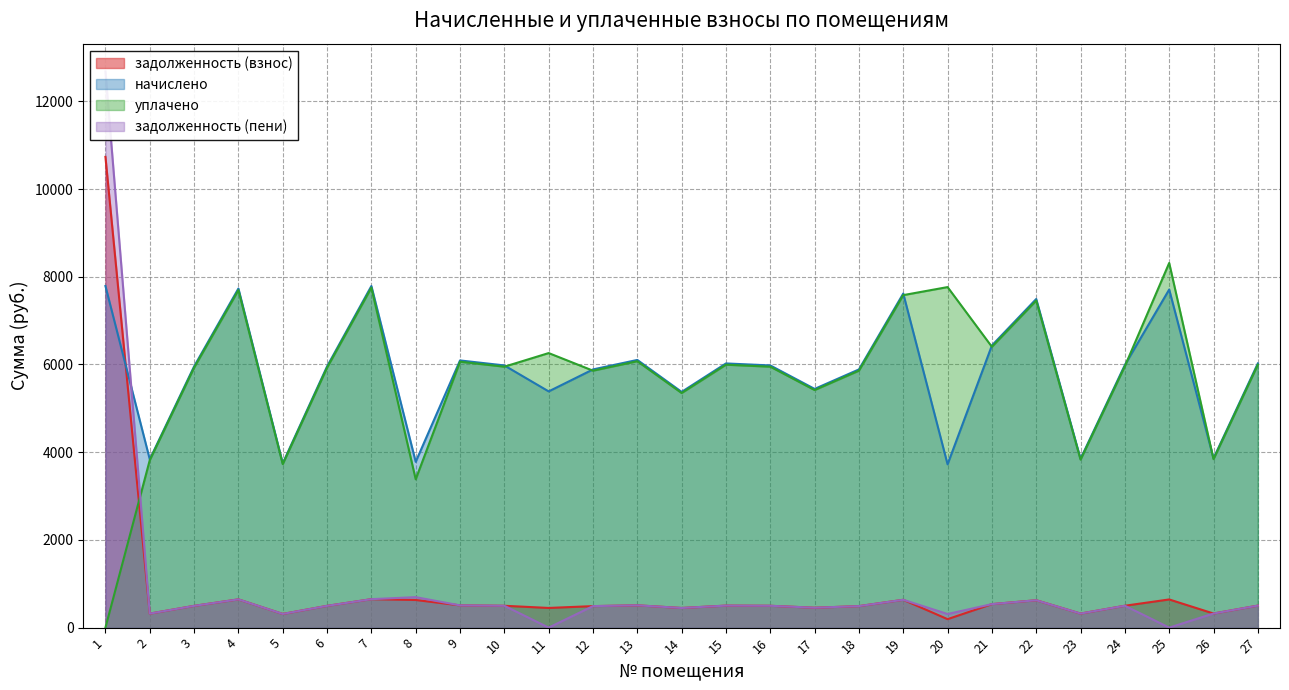

In начислено, how many points are lower than both neighbors (excluding endpoints)?

9